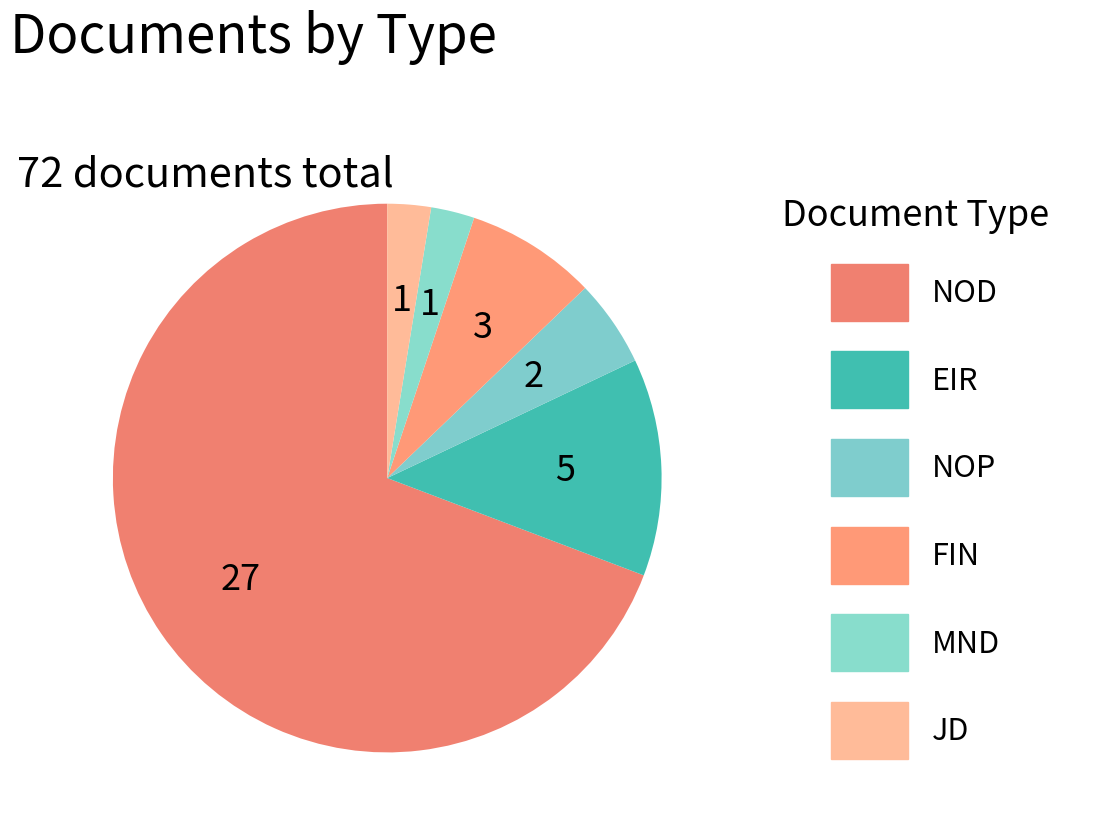

To the nearest percent, what is the difference between the largest and smallest slice percentages?

67%